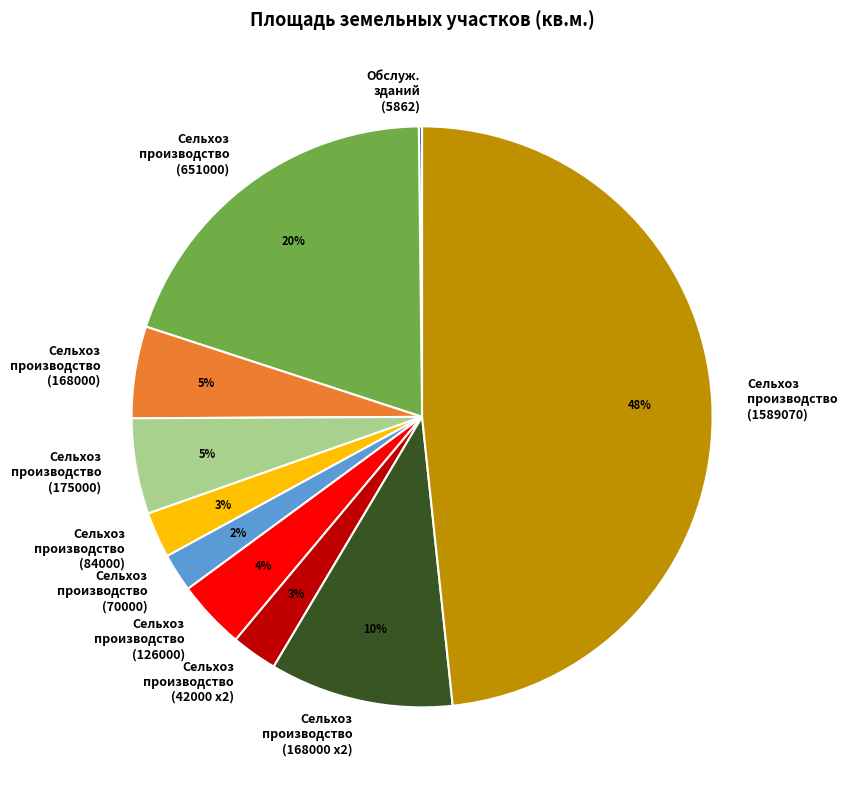

Is there any slice that represents more than half of the pie?

No